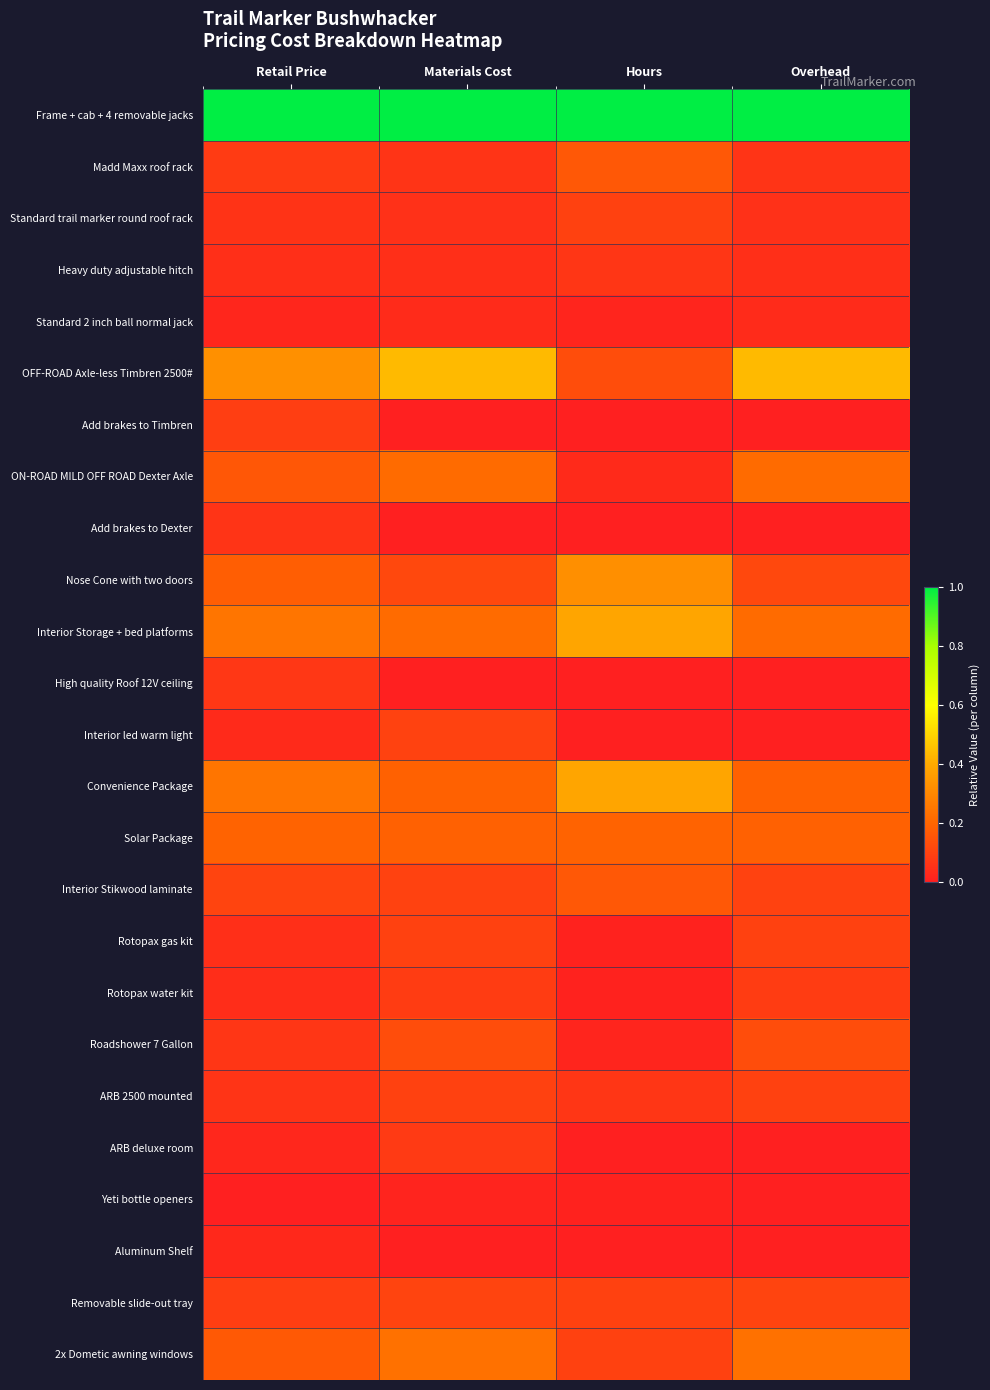

What is the difference between the highest and lowest values at Materials Cost?

1.0